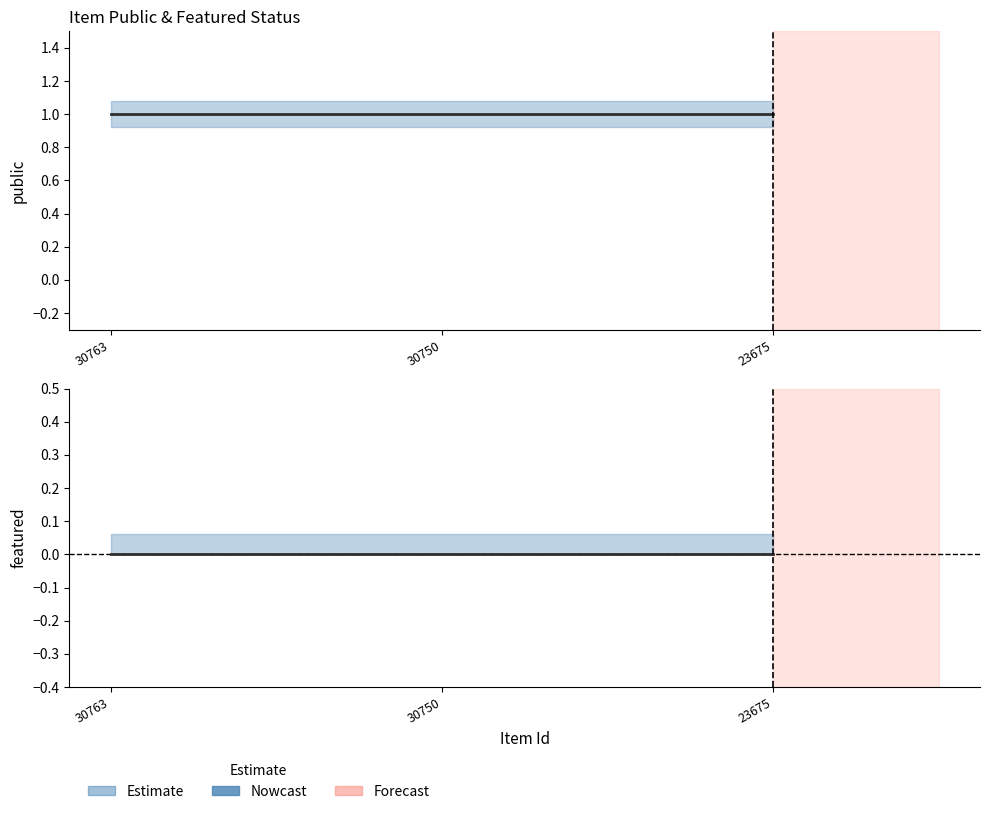

Which label corresponds to the largest value in the chart?

30763